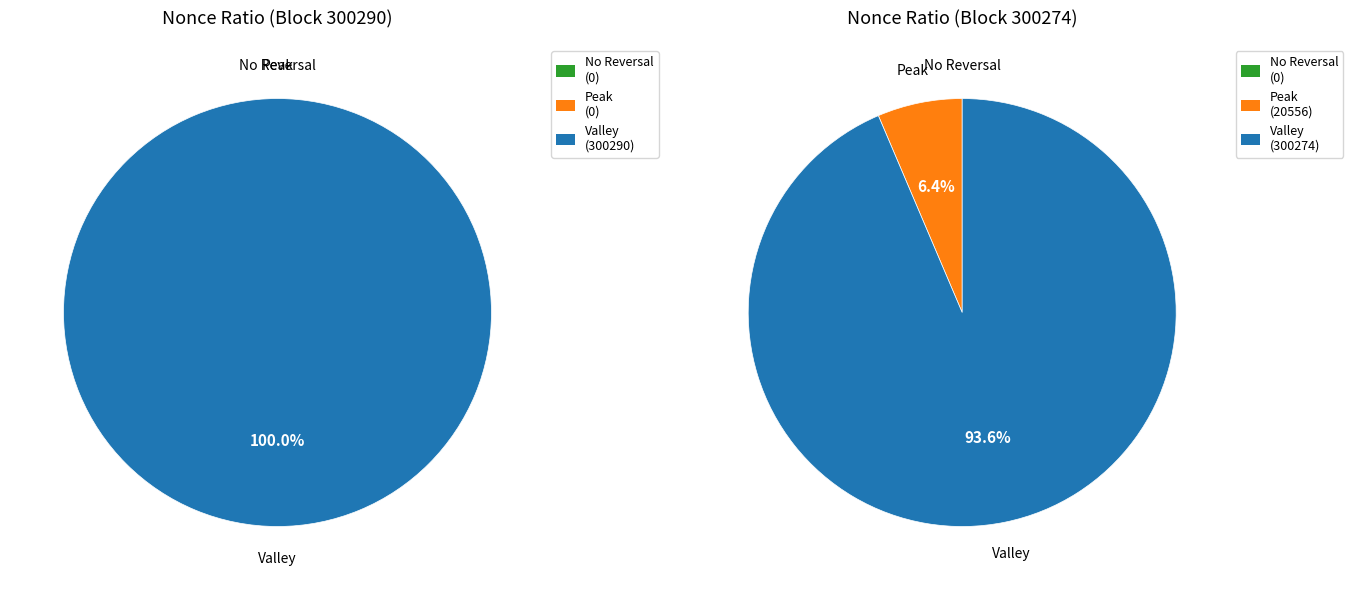

To the nearest percent, what portion does 300290 represent?

50%